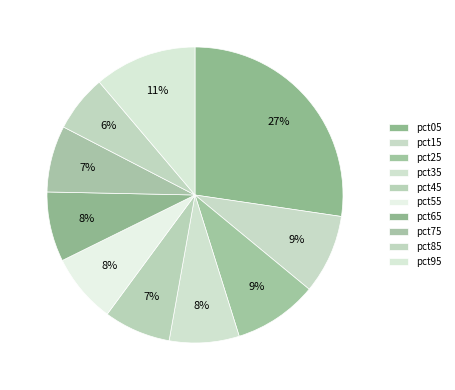

Count the number of slices in the pie.

10